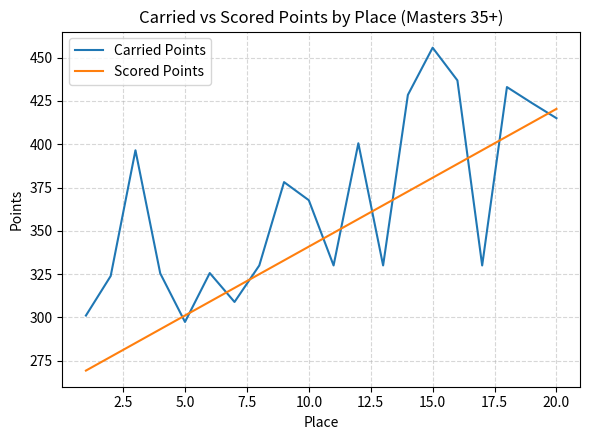

Which series has the widest spread of values?

Carried Points